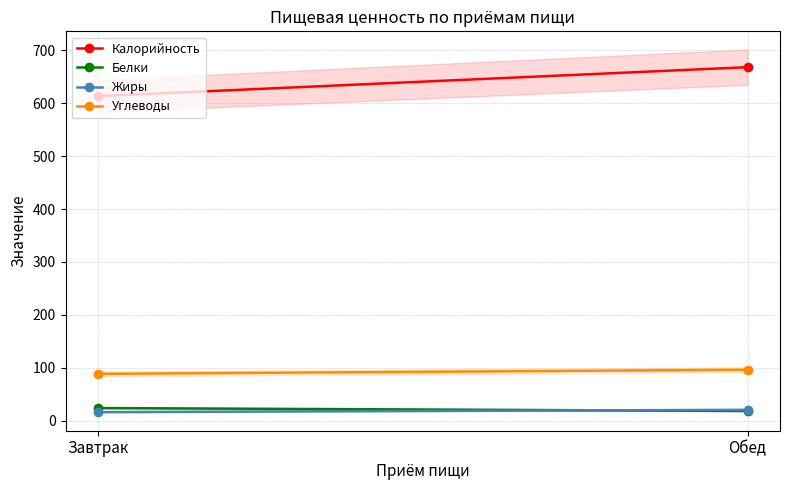

What position from the left is Обед?

2